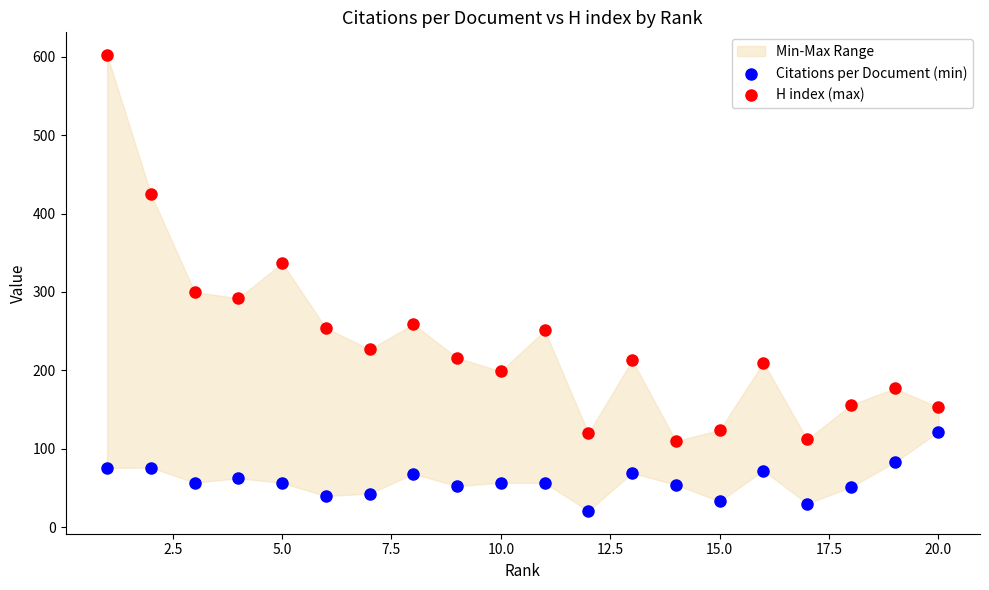

In the H index (max) series, what Y value is closest to 356?

337.0